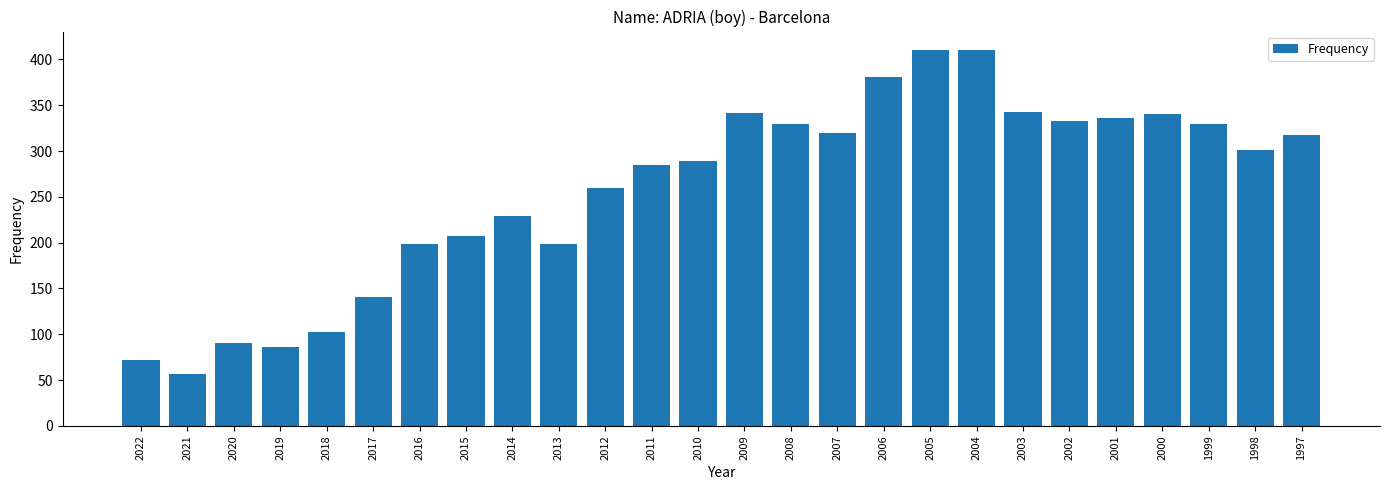

What is the sum of the values at 2001 and 2018?

439